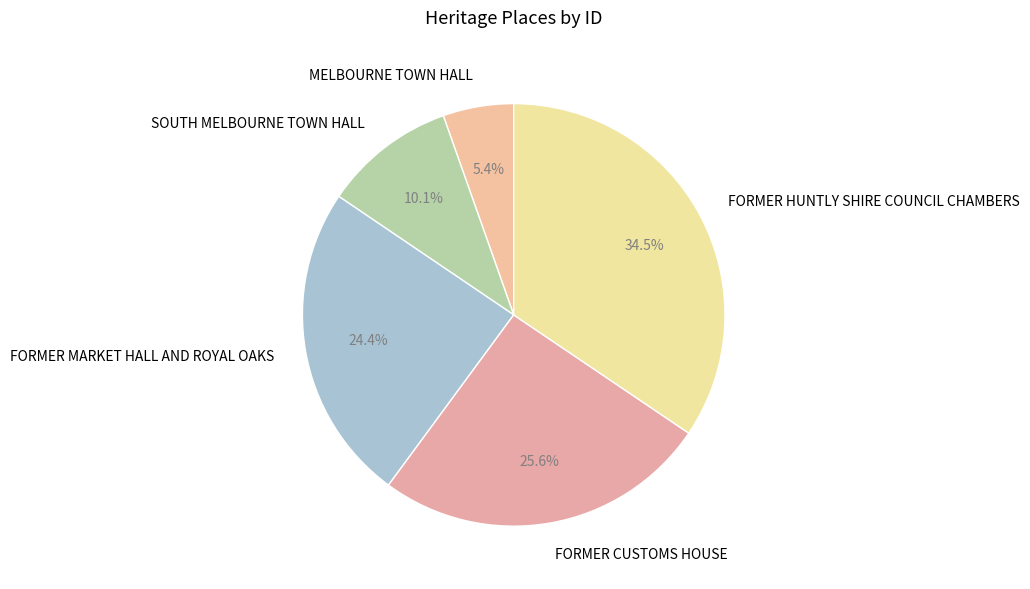

The MELBOURNE TOWN HALL slice represents 1% of the pie. True or false?

False